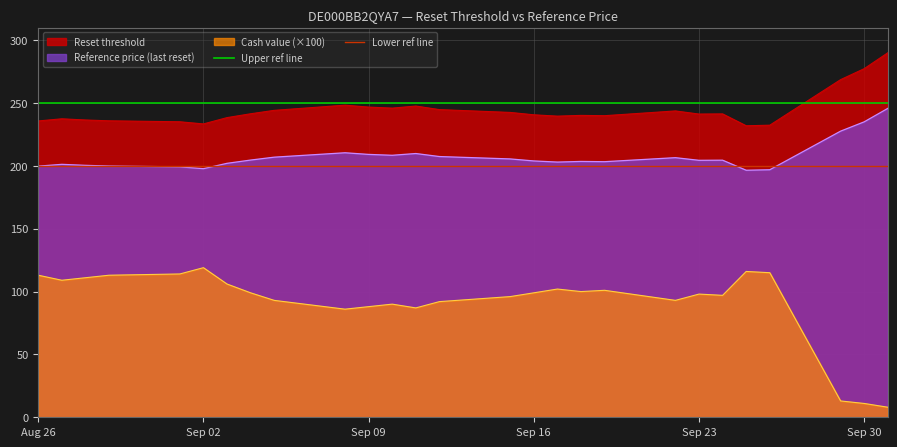

The Reference price (last reset) series shows 235.0 at Sep 30. True or false?

True